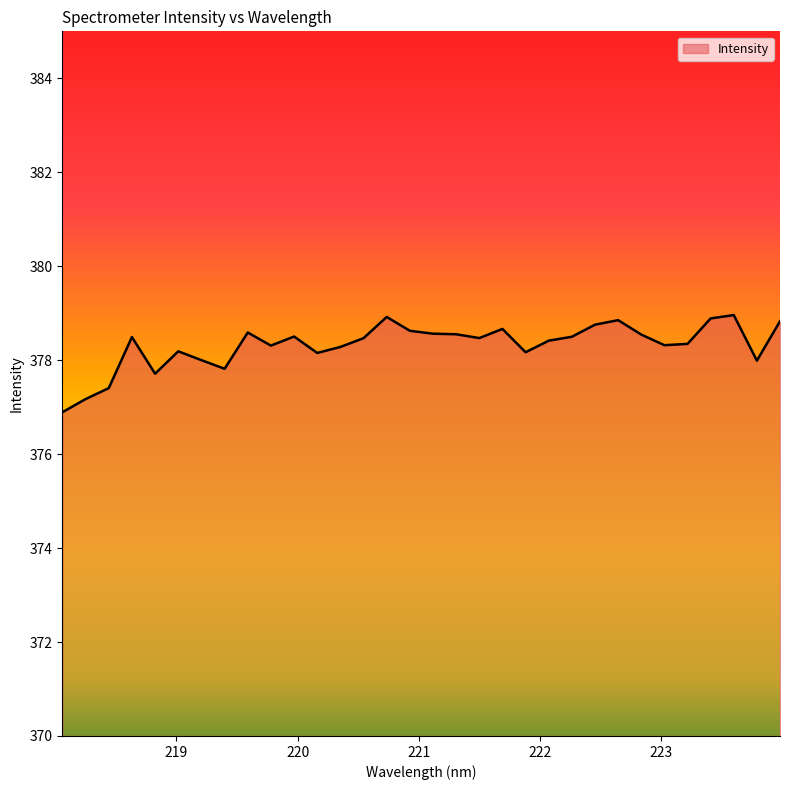

True or false: there are more than 2 points higher than both neighbors.

True